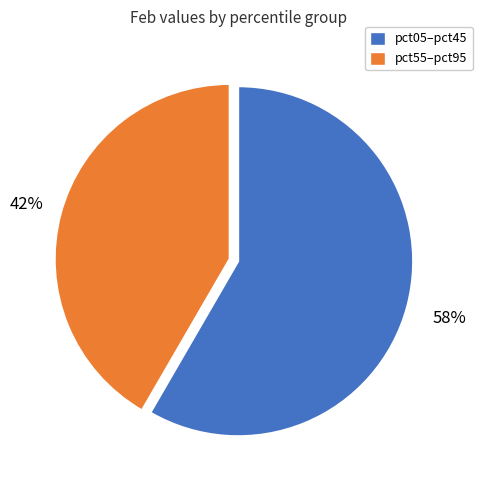

Is there any slice that represents more than half of the pie?

Yes